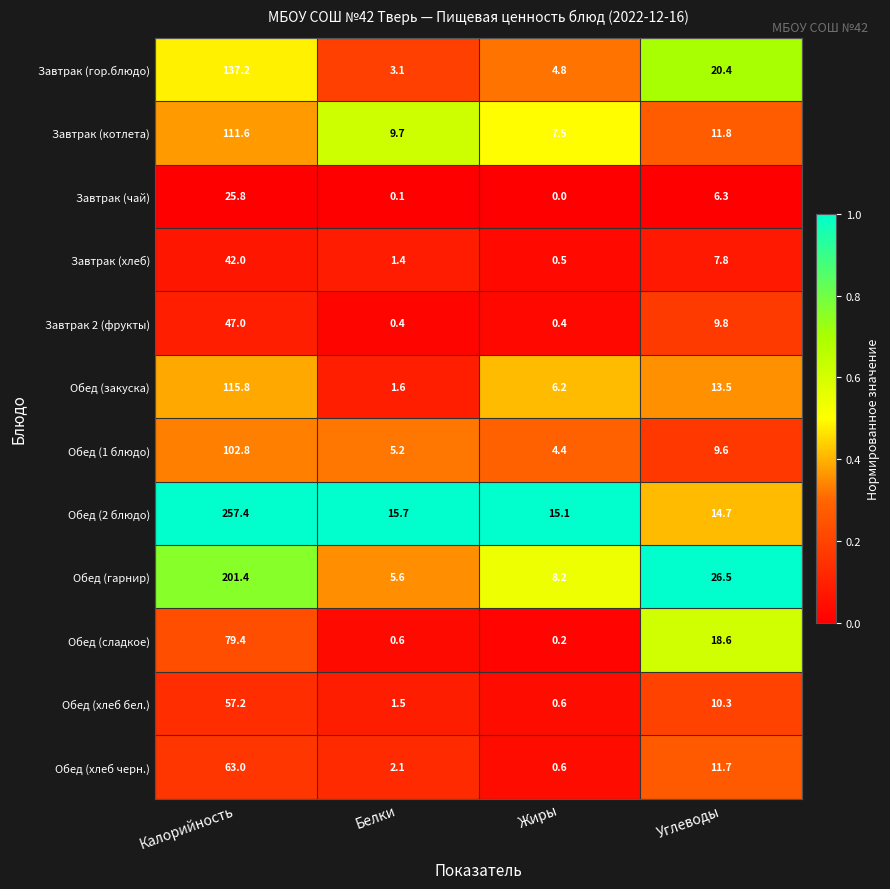

Which category has the highest value in the Обед (хлеб черн.) series?

Калорийность